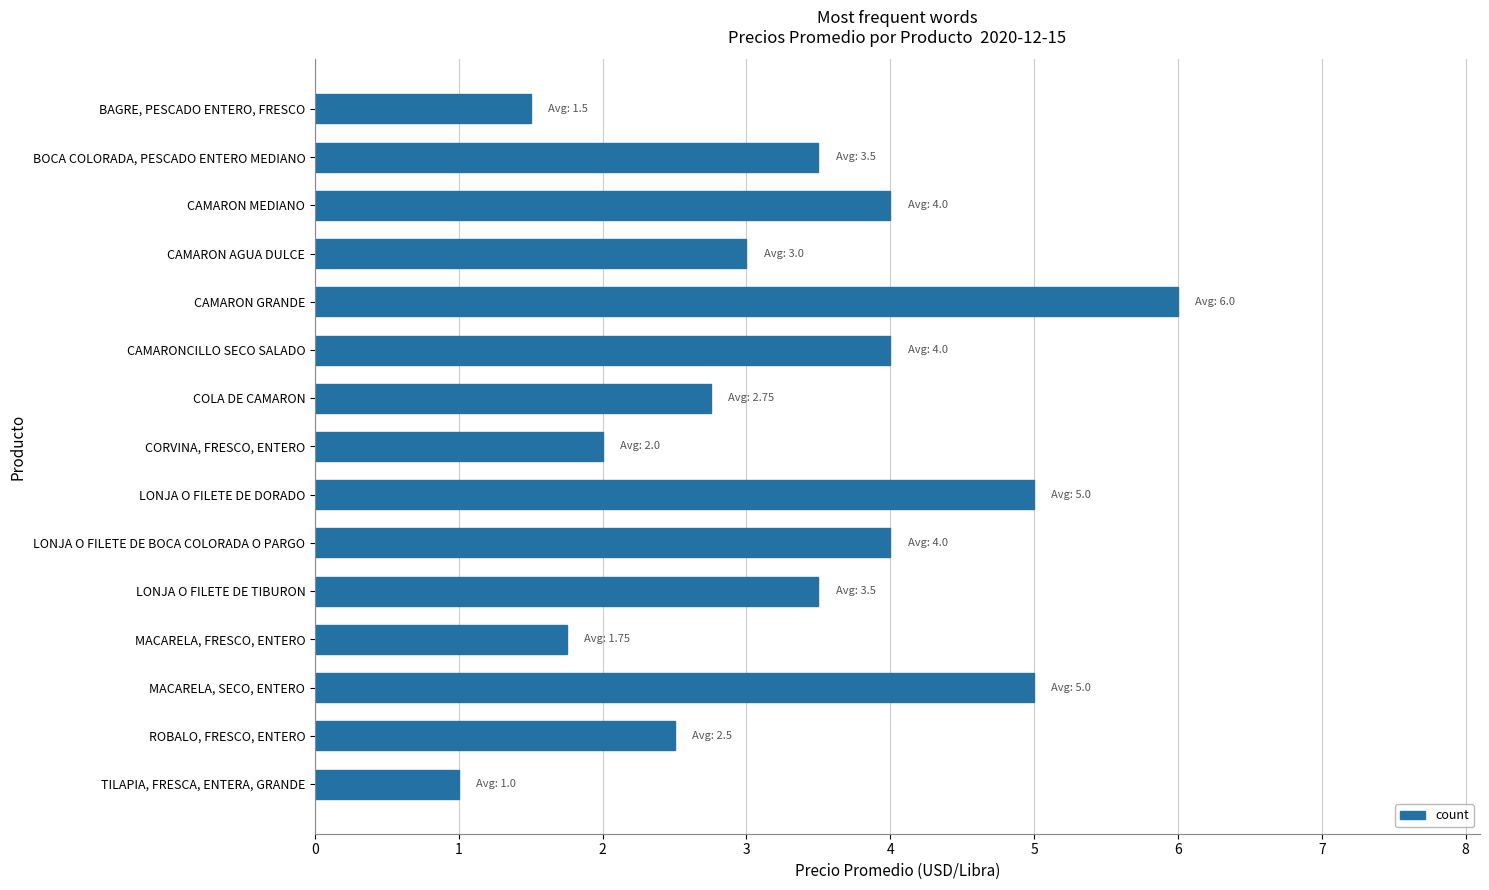

How many categories are shown in the chart?

15